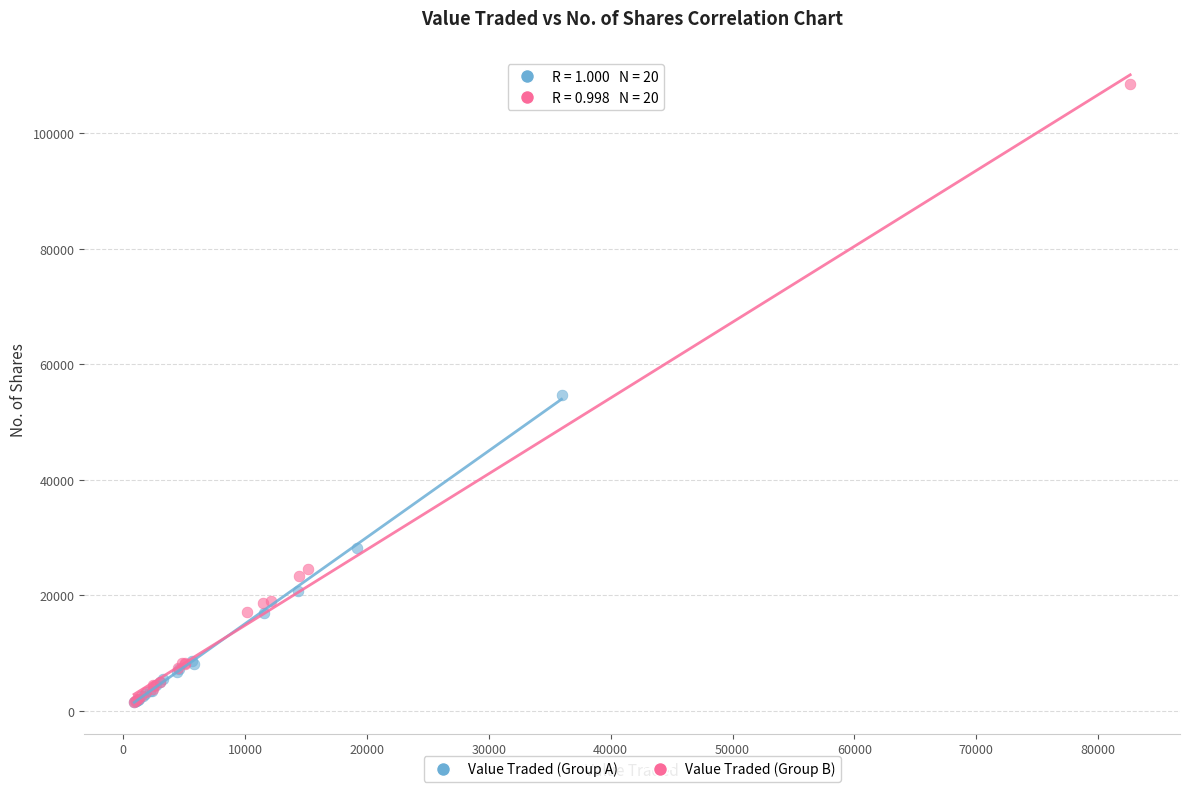

Which series reaches the maximum Y coordinate?

Value Traded (Group B)